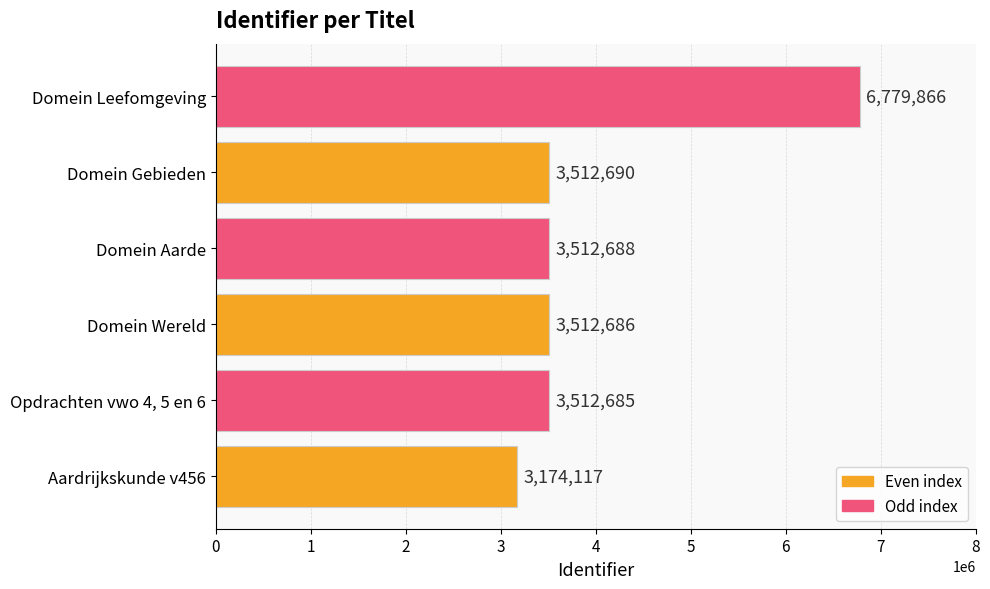

Between Domein Leefomgeving and Aardrijkskunde v456, which is larger?

Domein Leefomgeving